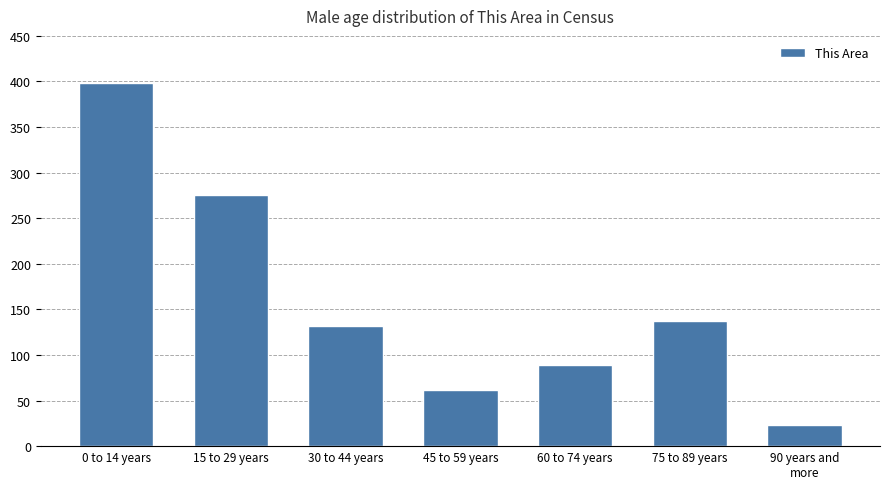

What is the maximum value shown in the chart?

398